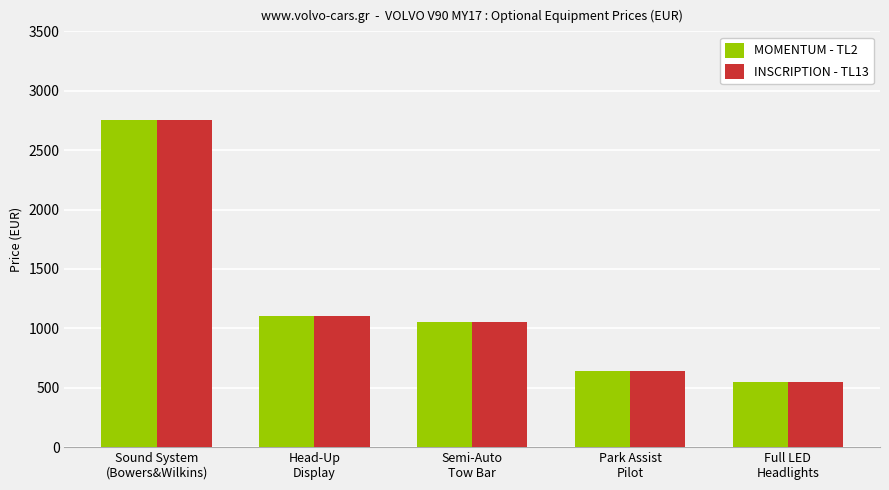

Reading right to left, extract all data points from this chart.

MOMENTUM - TL2: 550	645	1050	1100	2750
INSCRIPTION - TL13: 550	645	1050	1100	2750